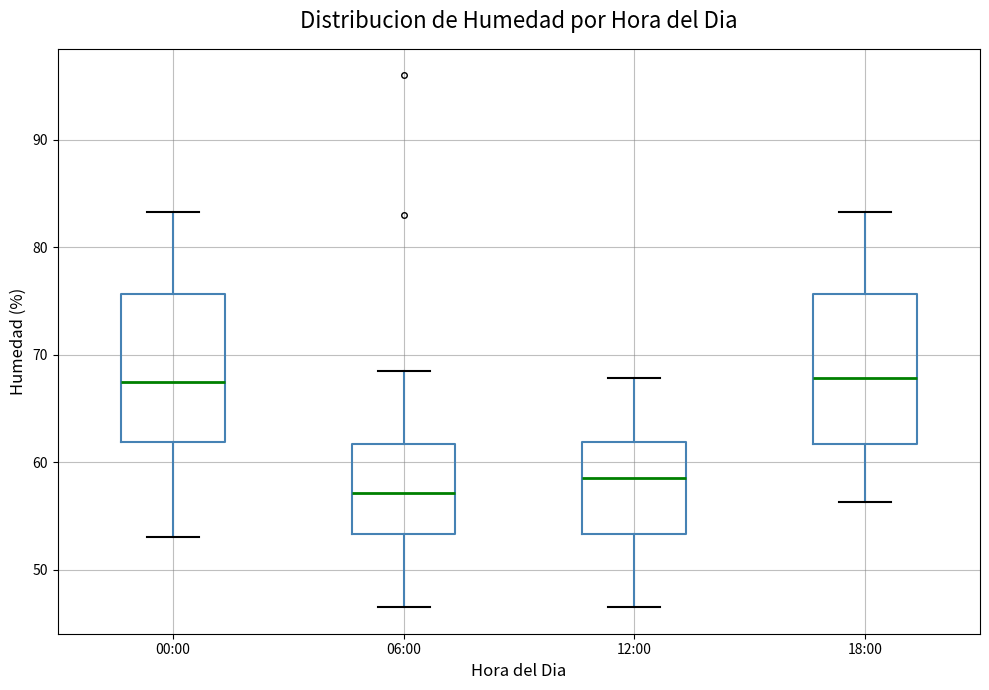

Where does the lower whisker of the box for 06:00 end on the y-axis? The values are not printed on the chart, so give them approximately, as read against the axis.

47